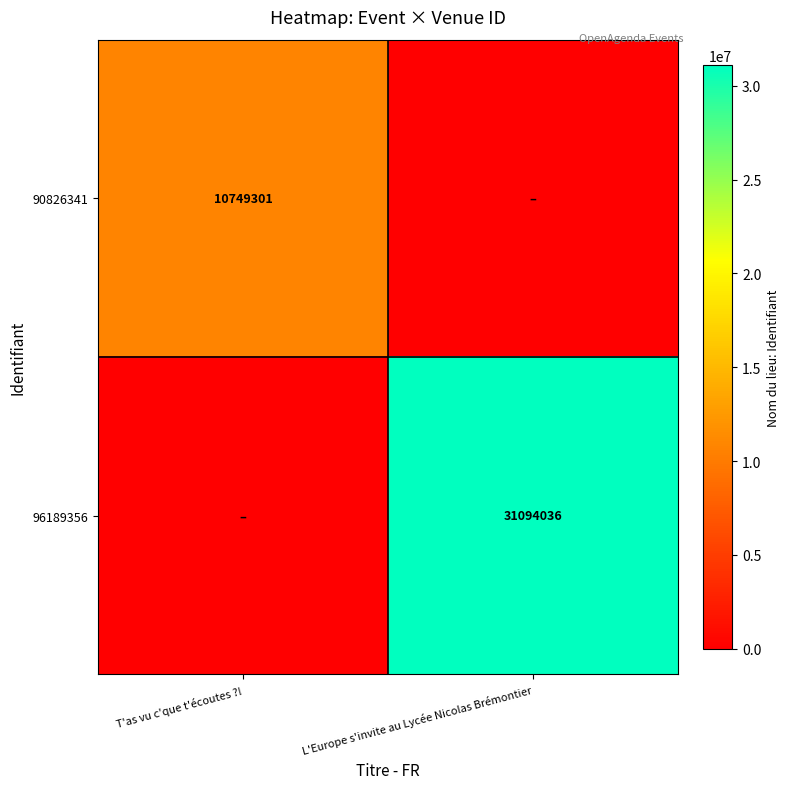

Is the value of 96189356 at L'Europe s'invite au Lycée Nicolas Brémontier greater than the value of 90826341 at T'as vu c'que t'écoutes ?!?

Yes